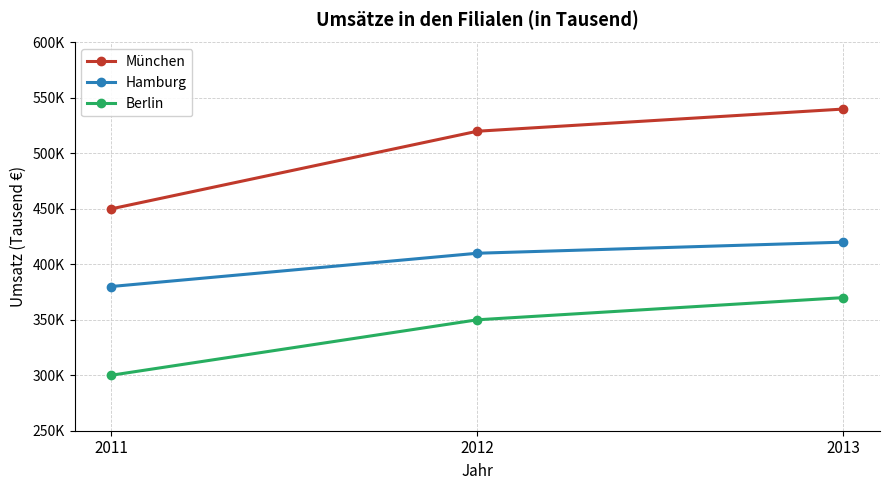

What are all the series names shown in the legend?

München, Hamburg, Berlin